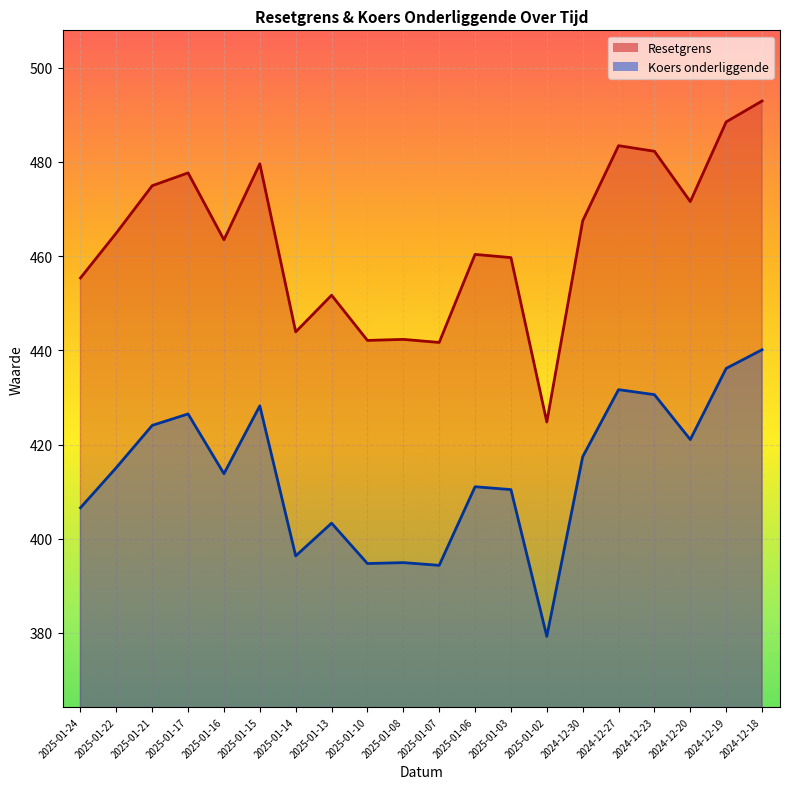

What is the label of the 20th point from the right?

2025-01-24